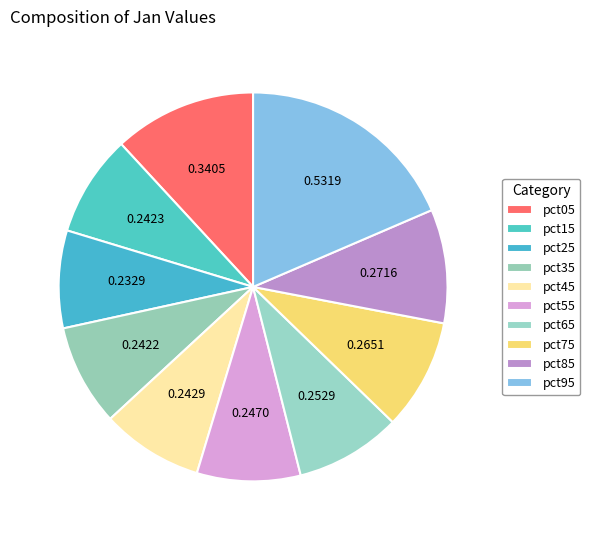

Which has a higher value, pct25 or pct75?

pct75